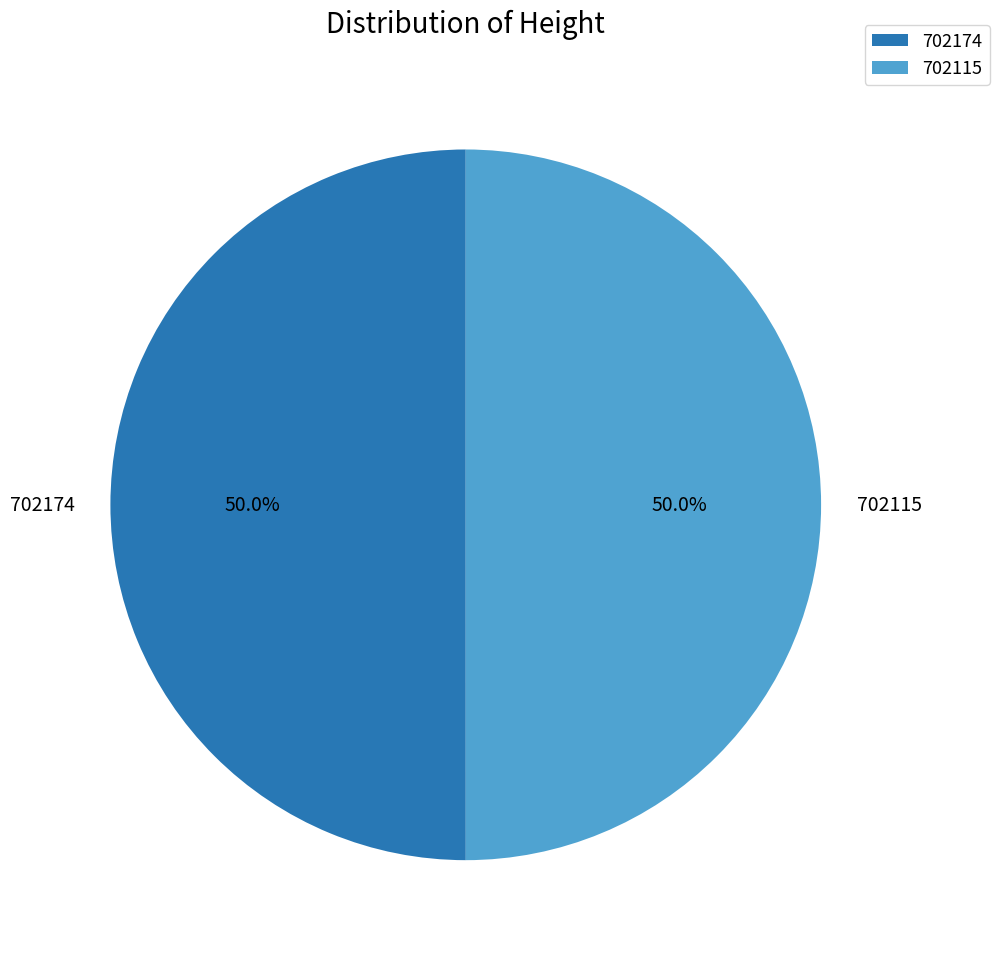

Is the sum of 702115 and 702174 greater than half?

Yes